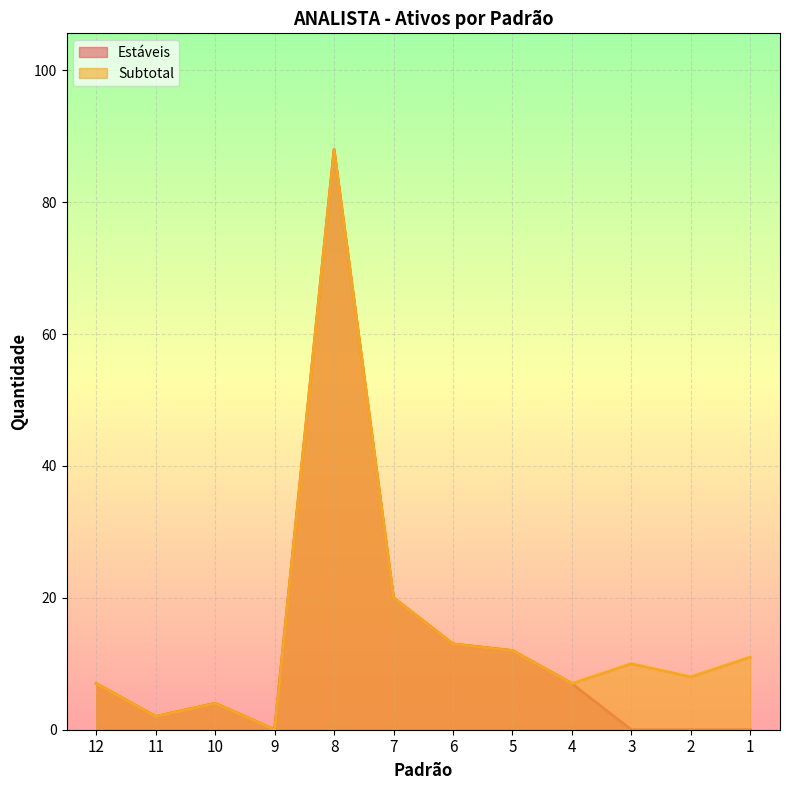

True or false: Subtotal has more than 2 interior local peaks.

True